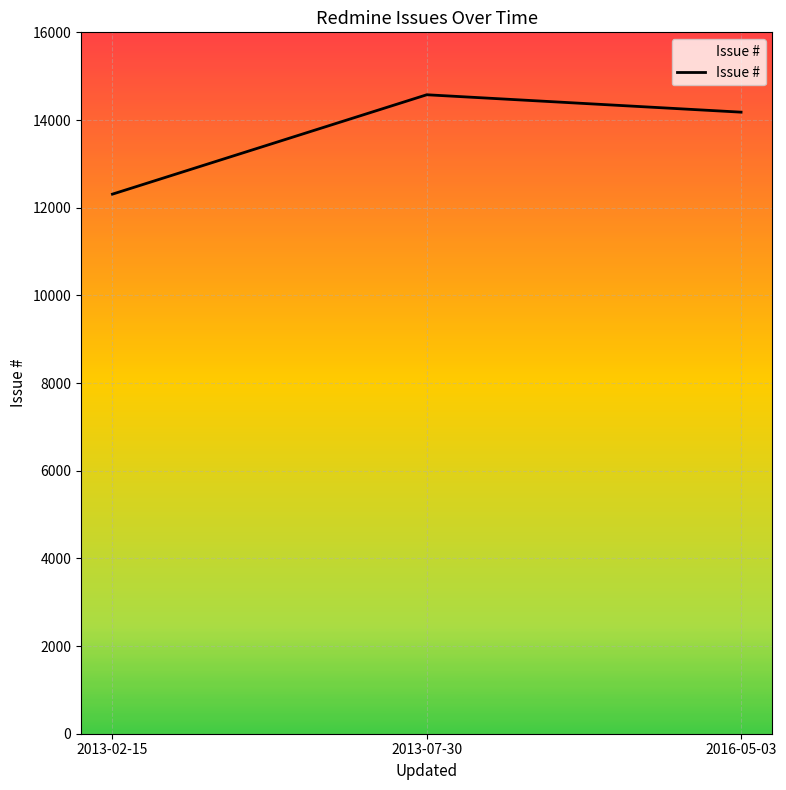

Which label corresponds to the largest value in the chart?

2013-07-30